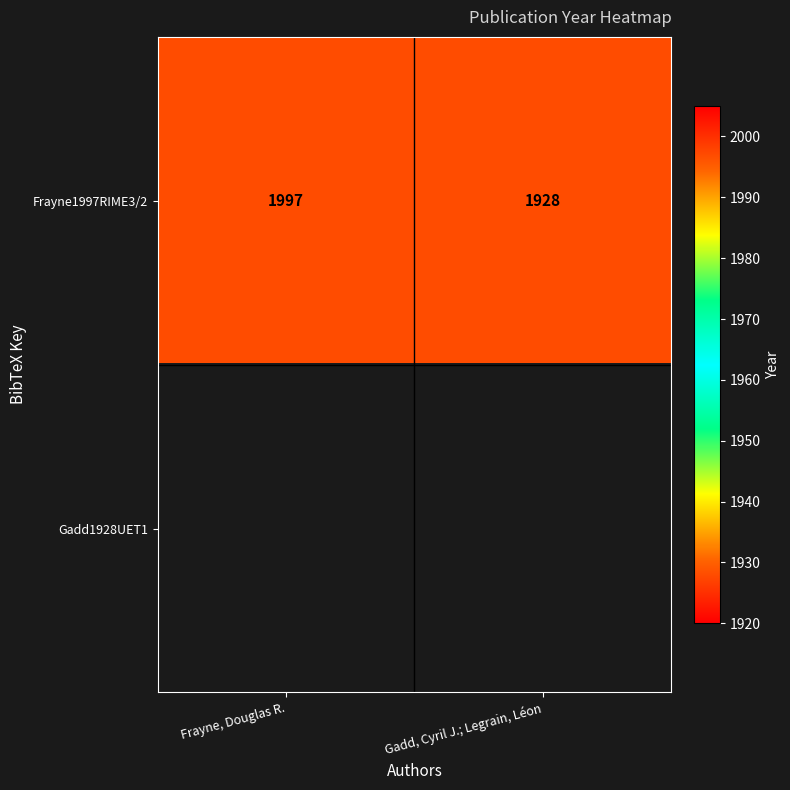

Rank the categories by Frayne1997RIME3/2 value from highest to lowest.

Frayne, Douglas R., Gadd, Cyril J.; Legrain, Léon